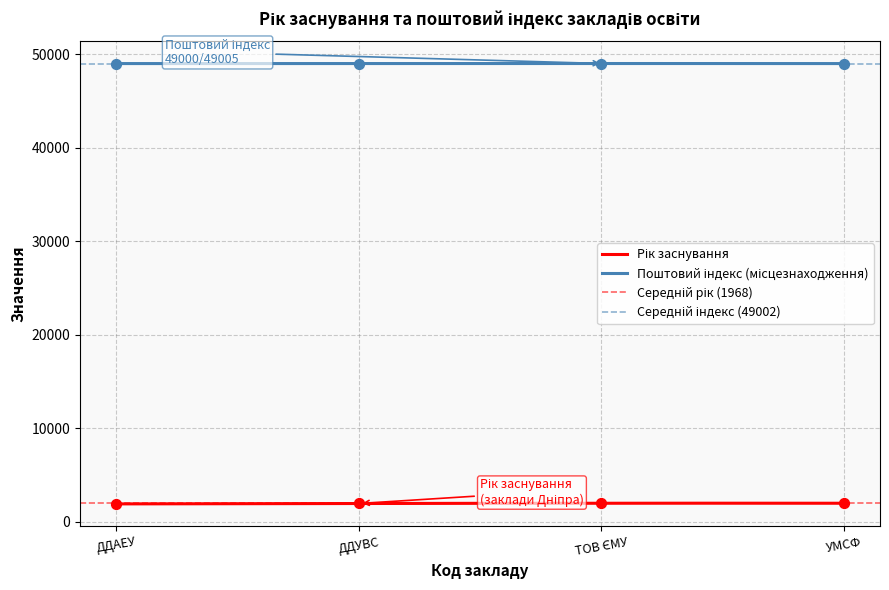

Which series has the largest Y range (max minus min)?

Рік заснування